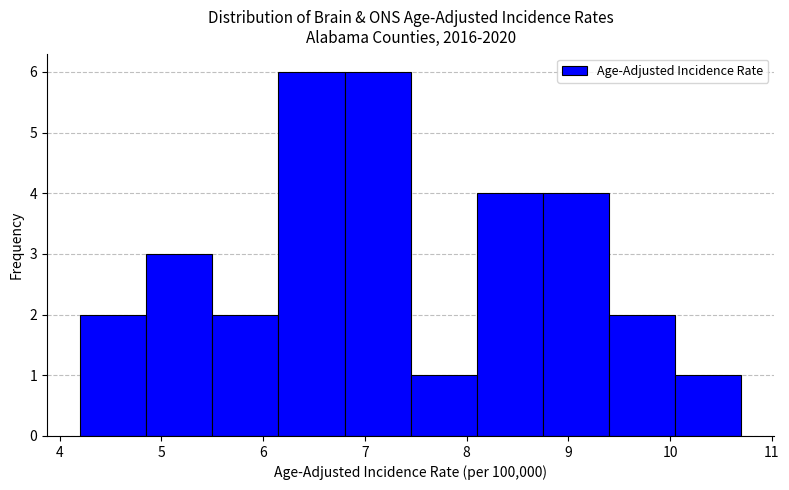

Reading left to right, transcribe this chart: for each bar, give the range it covers on the x-axis and its height. Neither the bar edges nor the heights are printed on the chart, so give them approximately, as read against the axes.

4.20 to 4.85: 2
4.85 to 5.50: 3
5.50 to 6.15: 2
6.15 to 6.80: 6
6.80 to 7.45: 6
7.45 to 8.10: 1
8.10 to 8.75: 4
8.75 to 9.40: 4
9.40 to 10.05: 2
10.05 to 10.70: 1